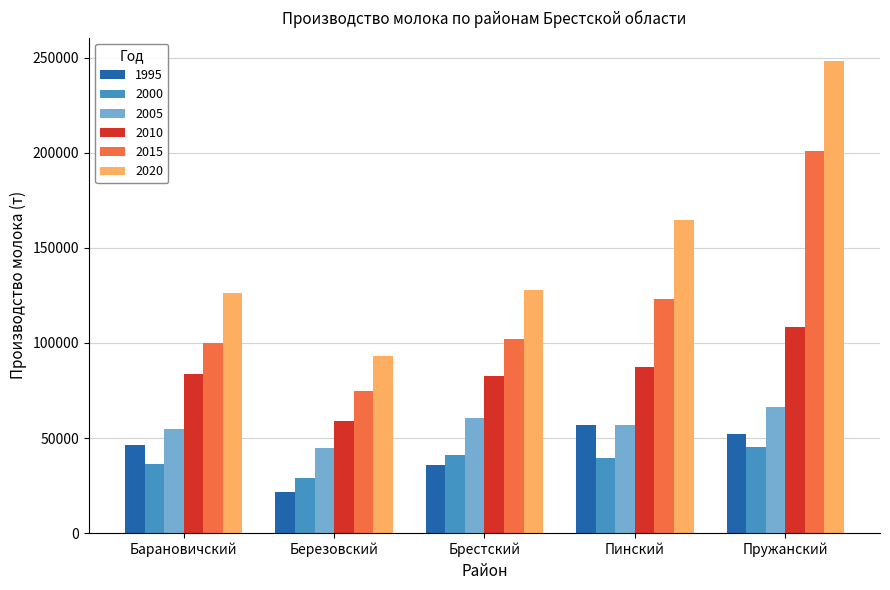

How many bars are there in total?

30